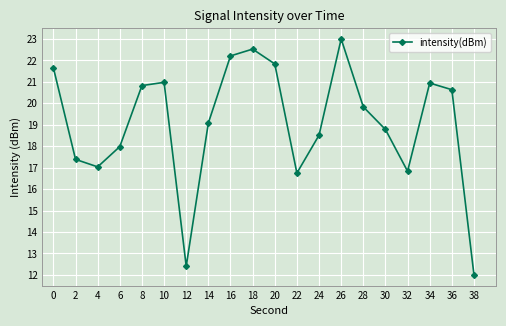

At which label is the value closest to 17?

4